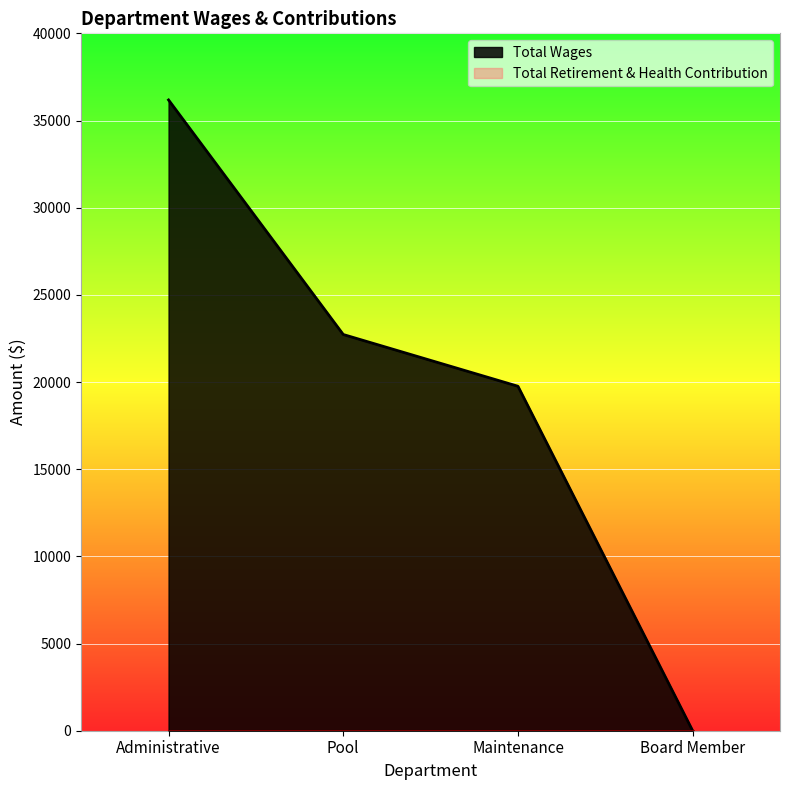

How many data points does each series have?

4